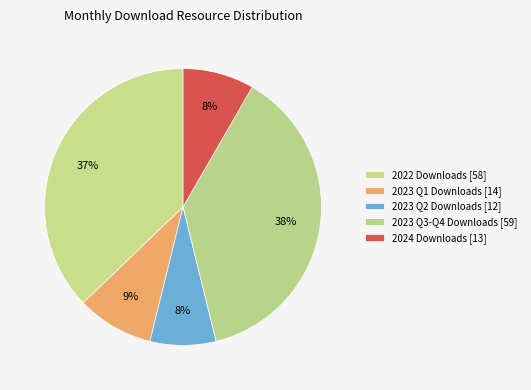

How many slices are in this pie chart?

5